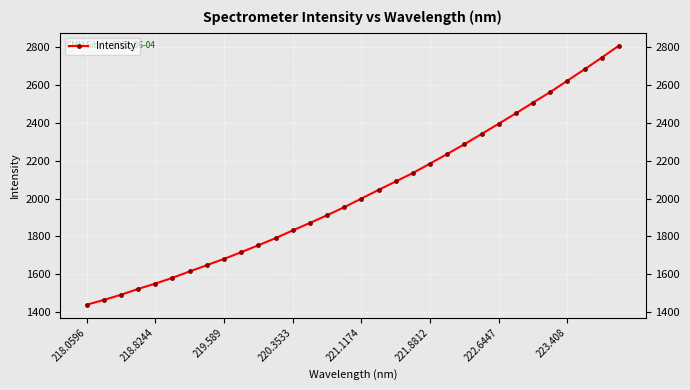

True or false: the data shows 2287.6 at 22.

True